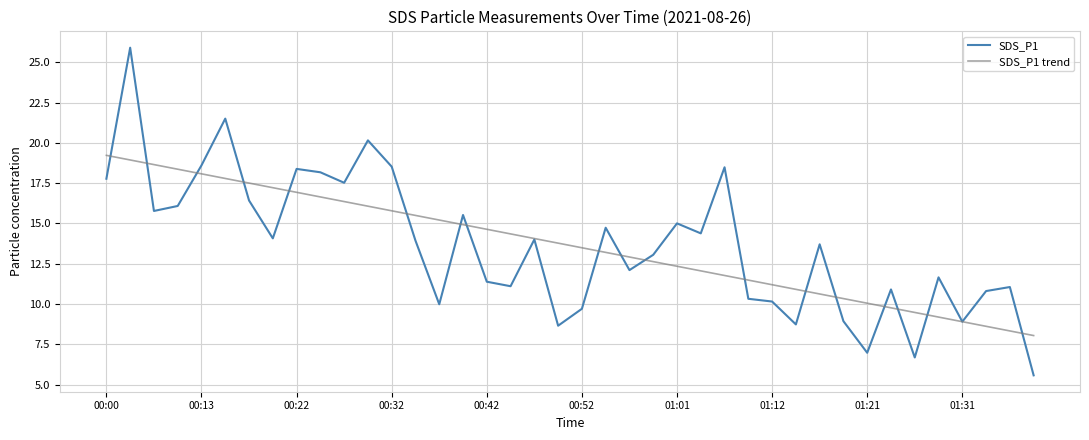

Which series has the widest spread of values?

SDS_P1